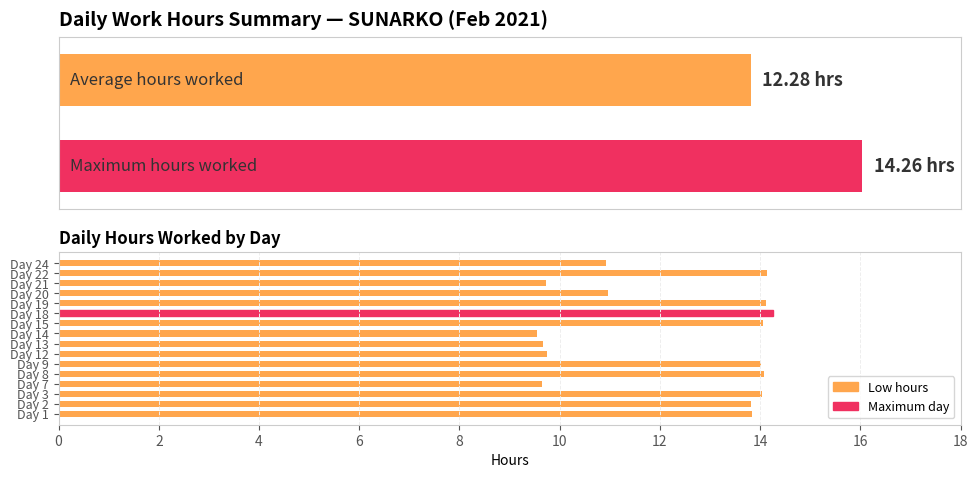

What is the approximate value at Day 9?

14.0